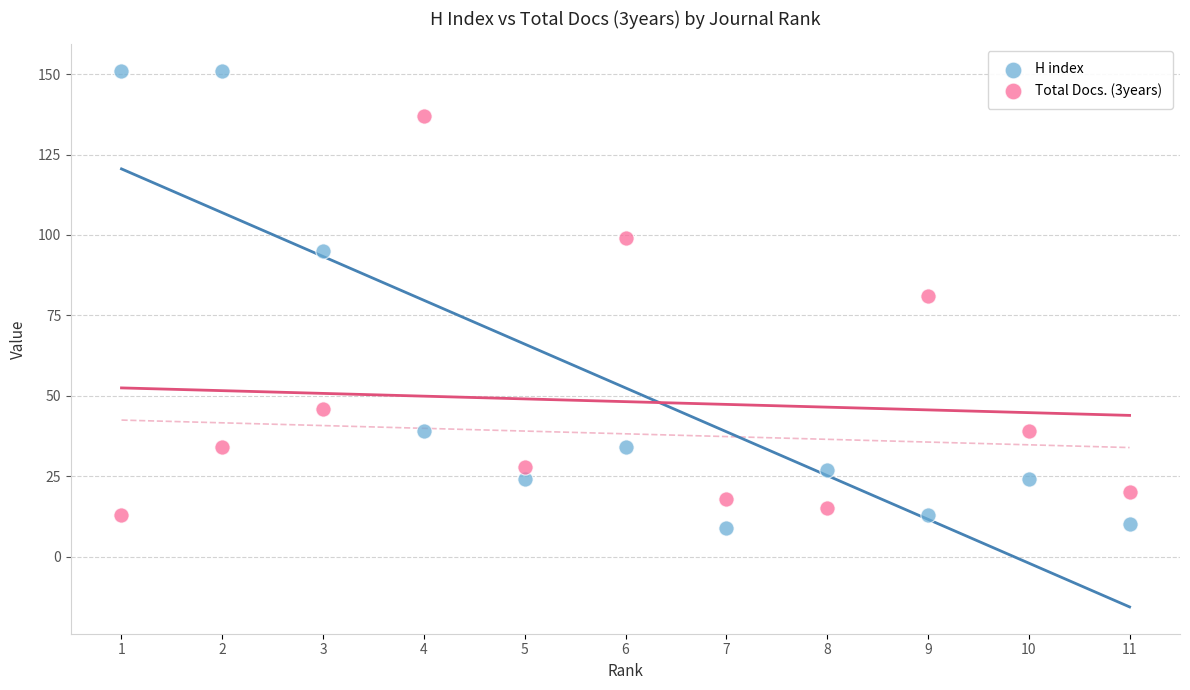

Which series reaches the minimum Y coordinate?

H index